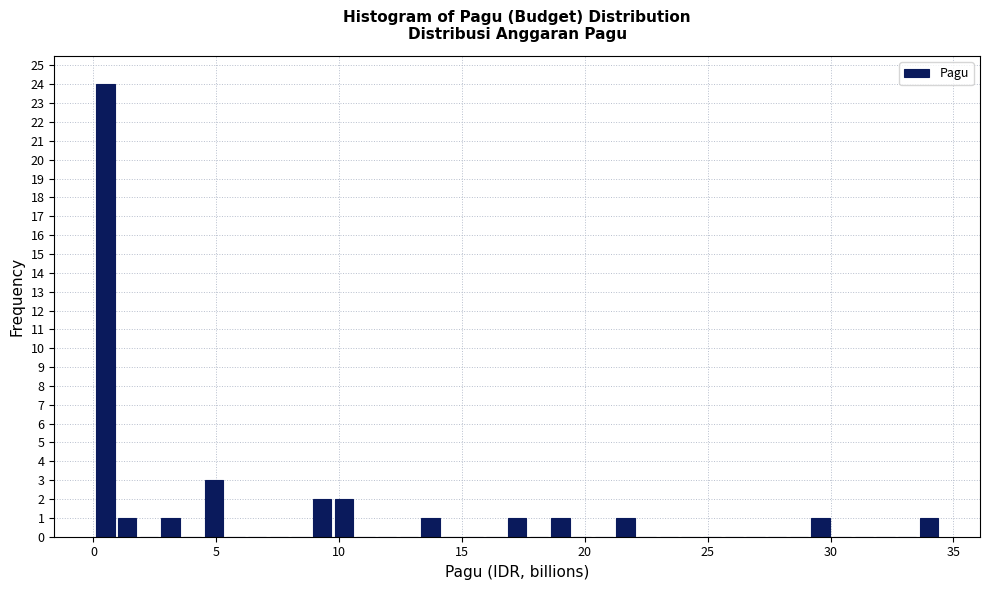

Around what value on the x-axis is the tallest bar? Give the approximate position of its centre, as read against the axis.

0.5